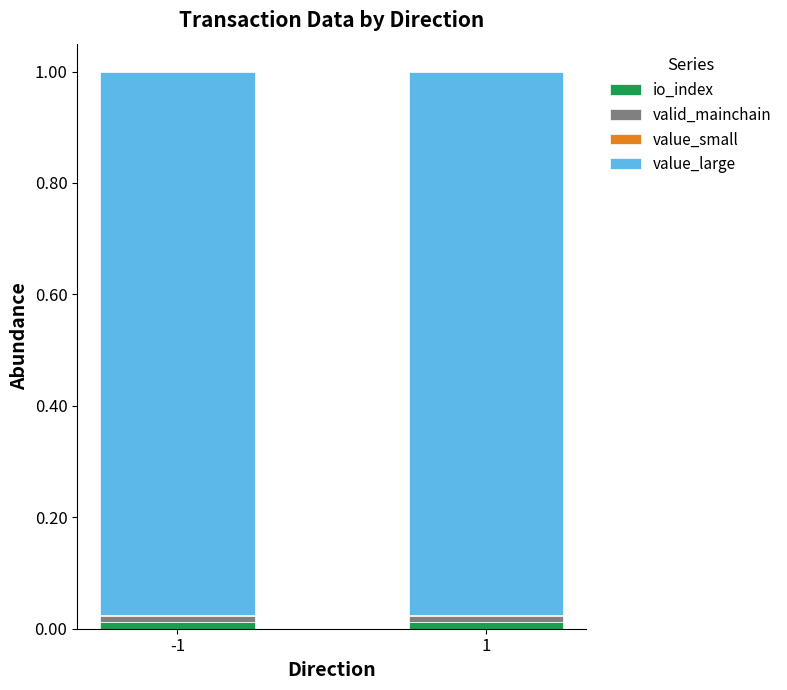

Are the bars grouped side by side (vs. stacked)?

No